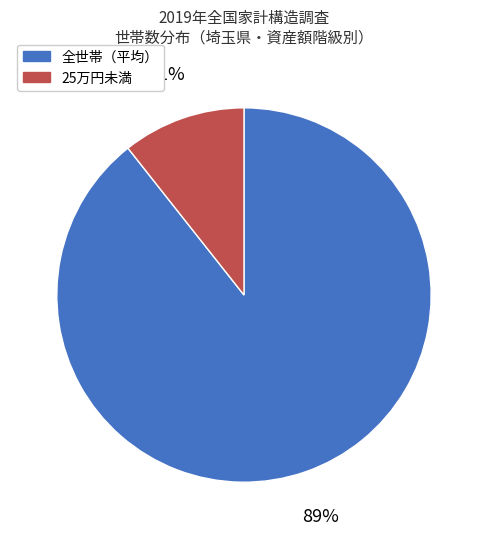

To the nearest percent, what portion does 全世帯（平均） represent?

89%